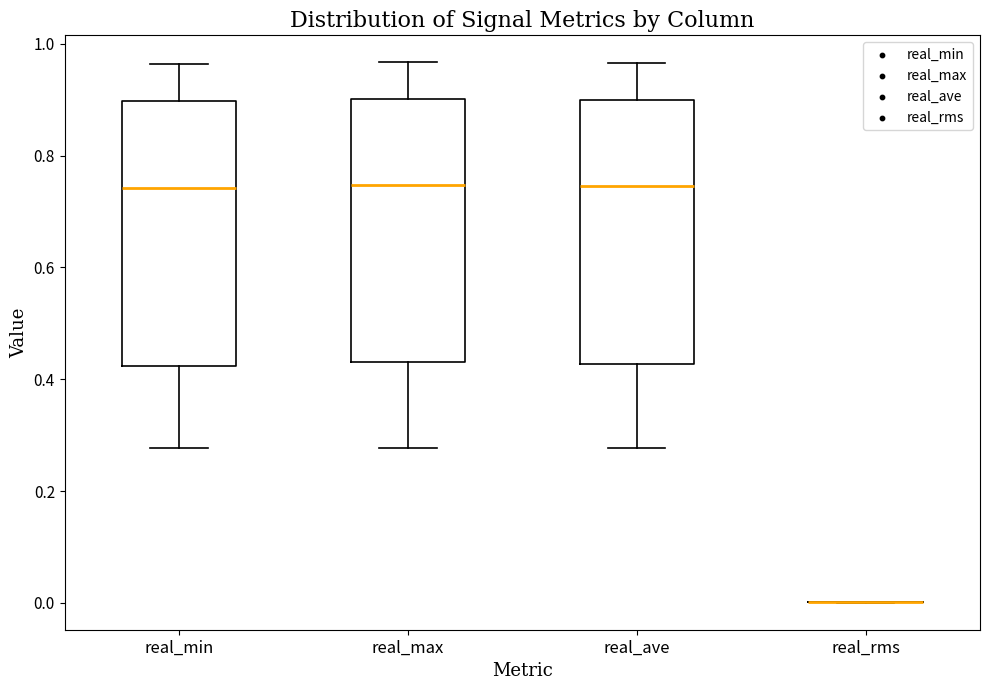

Reading left to right, read every box against the y-axis: the position of its median line, the range the box covers, and the ends of its whiskers. The values are not printed on the chart, so give them approximately, as read against the axis.

real_min: median 0.74, box 0.42 to 0.90, whiskers 0.28 to 0.96
real_max: median 0.74, box 0.44 to 0.90, whiskers 0.28 to 0.96
real_ave: median 0.74, box 0.42 to 0.90, whiskers 0.28 to 0.96
real_rms: box collapsed to a line at 0.00, whiskers 0.00 to 0.00